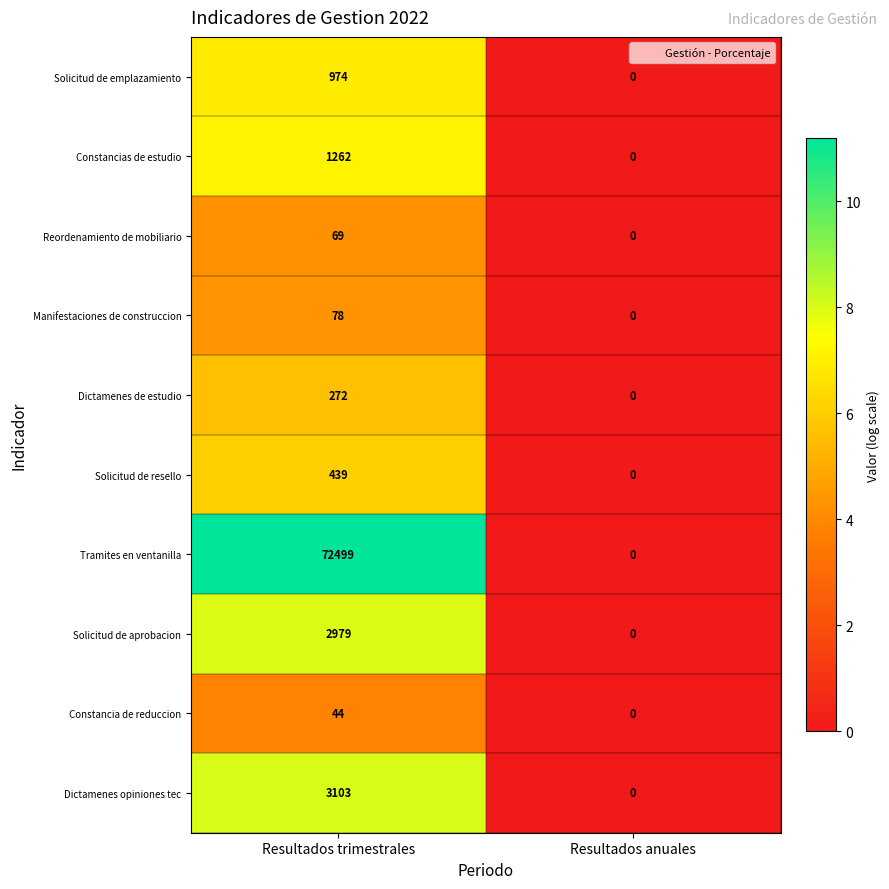

Which series has the largest range (max minus min)?

Tramites en ventanilla